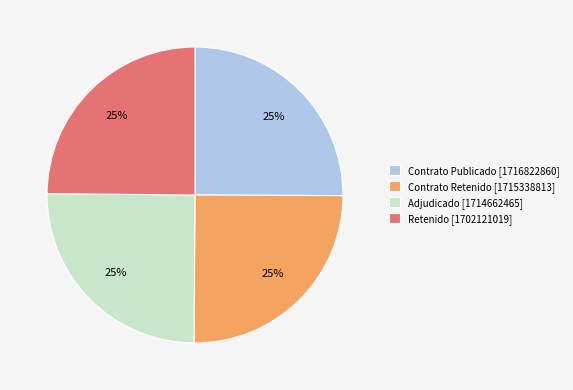

Is it true that Contrato Retenido is 25% of the pie?

True